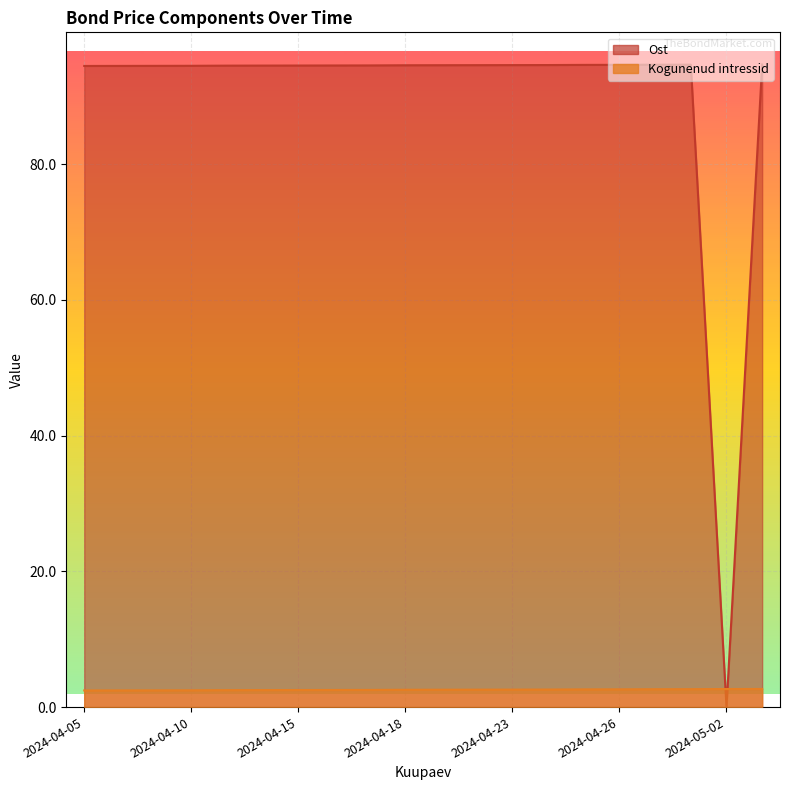

What is the ratio of the value at 2024-04-10 to the value at 2024-04-23?

1.0